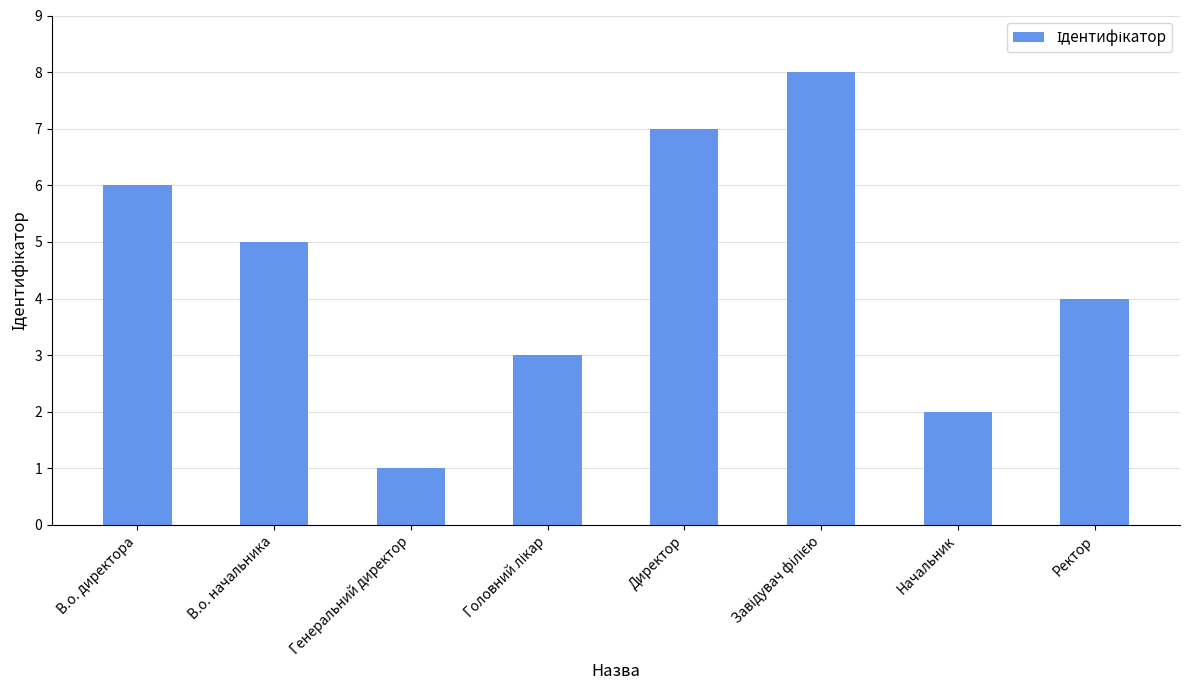

What is the value of the 3rd bar from the left?

1